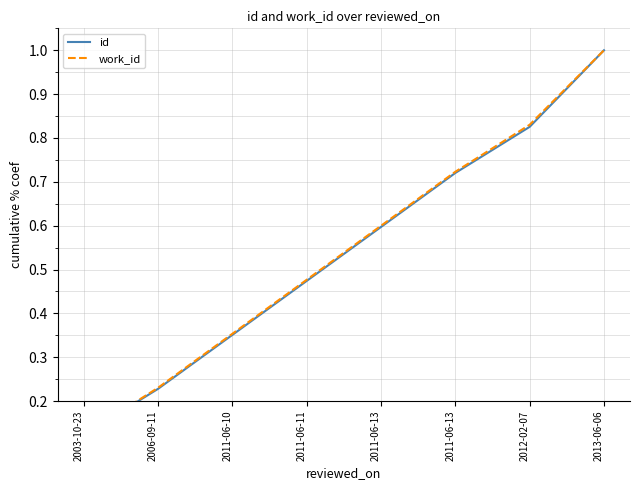

Where is work_id nearest to the value 0?

2003-10-23